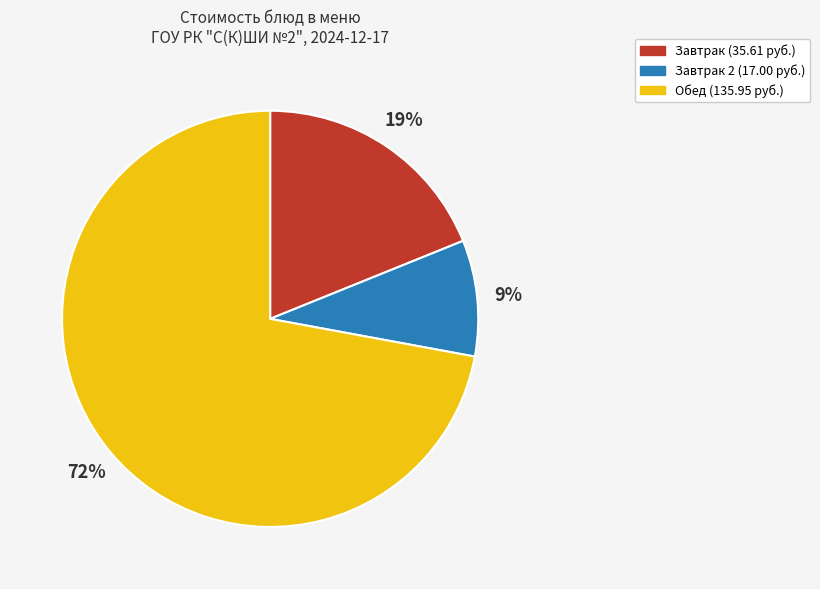

To the nearest percent, what is the difference between the largest and smallest slice percentages?

63%